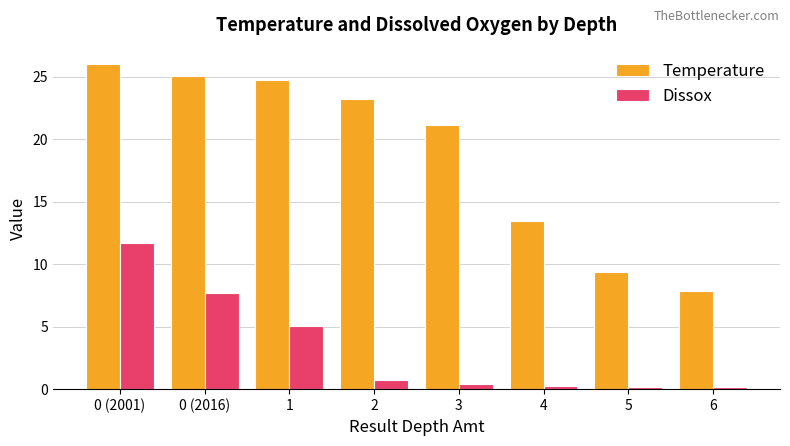

What are all the series names shown in the legend?

Temperature, Dissox